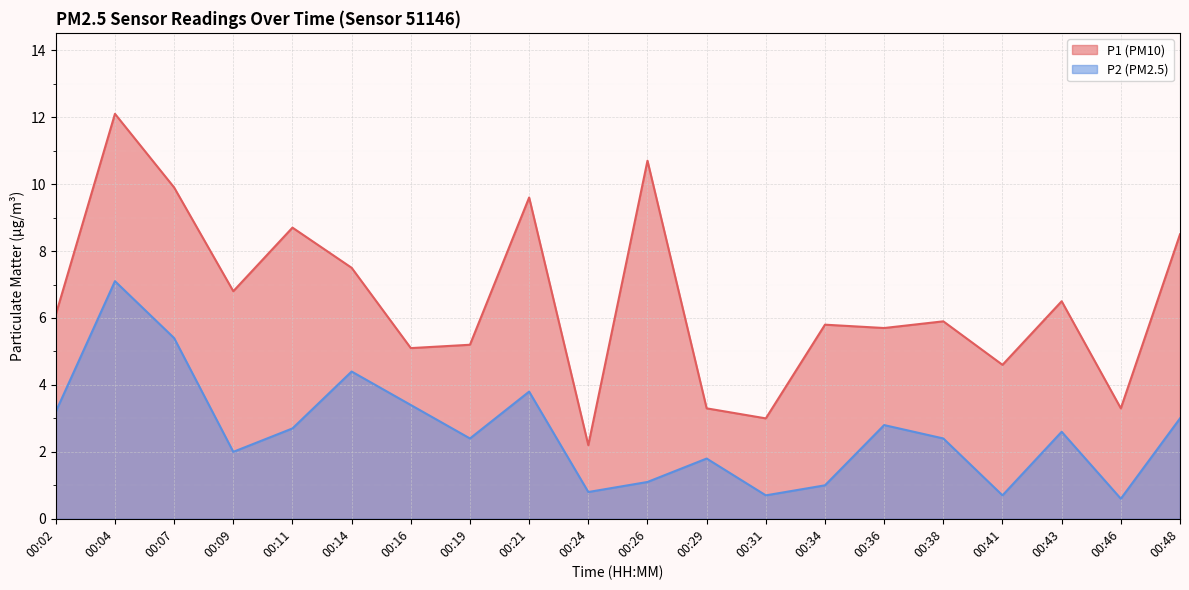

Rank the series by their maximum value, from highest to lowest.

P1, P2